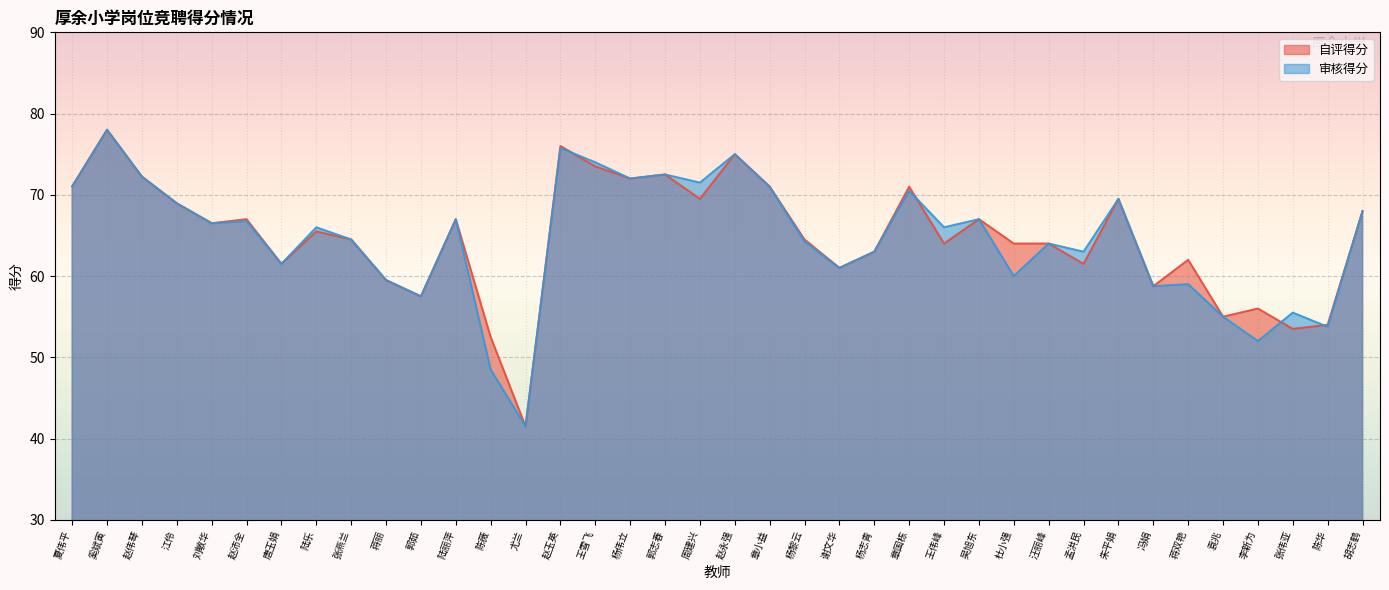

At which label is 审核得分 closest to 59?

蒋双艳